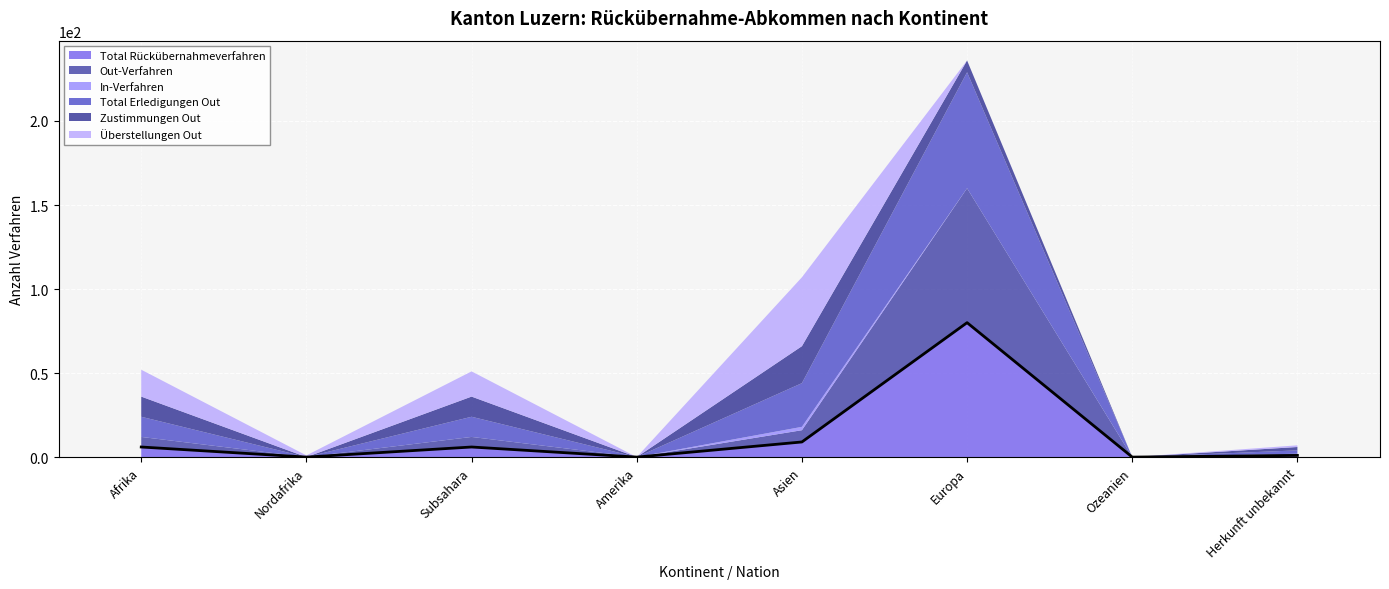

Reading left to right, what are all the values shown in this chart?

Total Rückübernahmeverfahren: 6	0	6	0	9	80	0	1
Out-Verfahren: 6	0	6	0	7	80	0	1
In-Verfahren: 0	0	0	0	2	0	0	0
Total Erledigungen Out: 12	0	12	0	26	69	0	2
Zustimmungen Out: 12	0	12	0	22	7	0	2
Überstellungen Out: 16	1	15	0	41	0	0	1